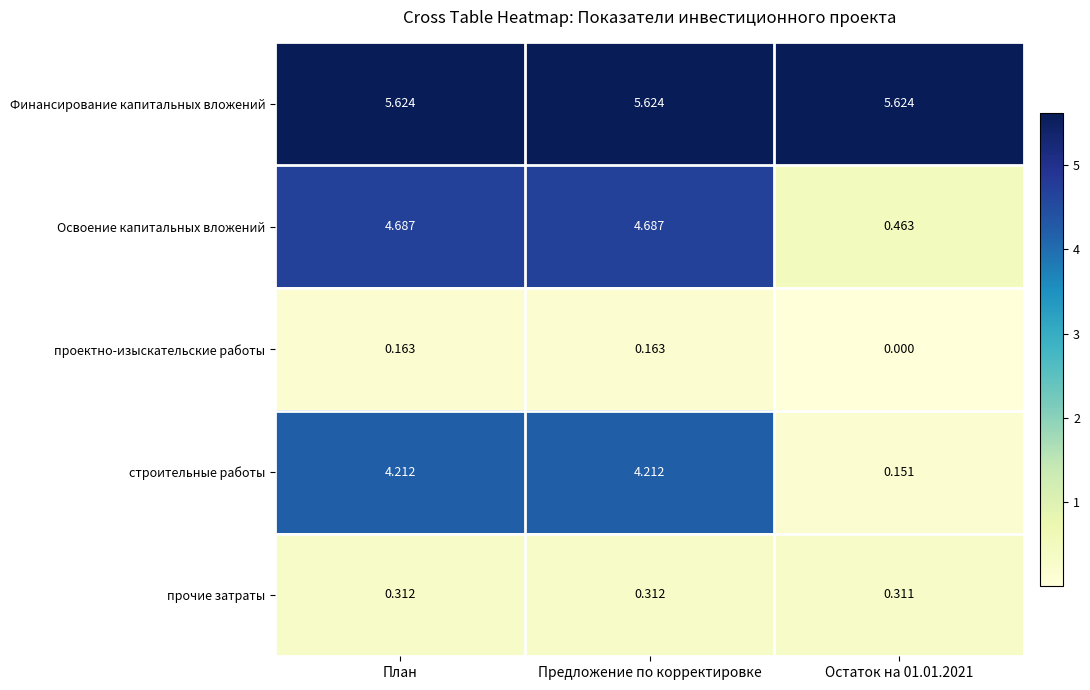

Rank the series at План from lowest to highest value.

проектно-изыскательские работы, прочие затраты, строительные работы, Освоение капитальных вложений, Финансирование капитальных вложений